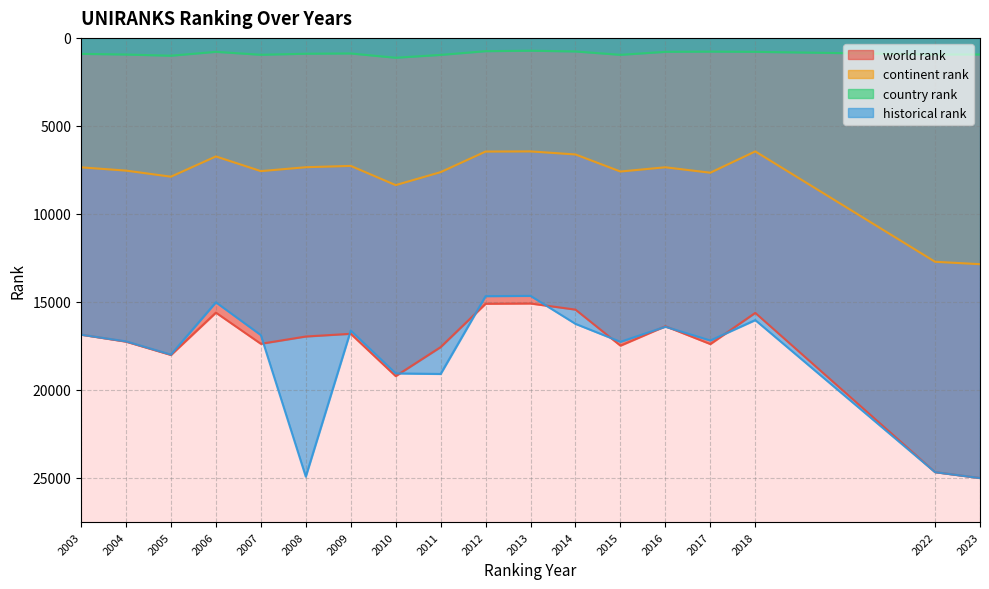

What is the average value of the historical rank series?

18104.1